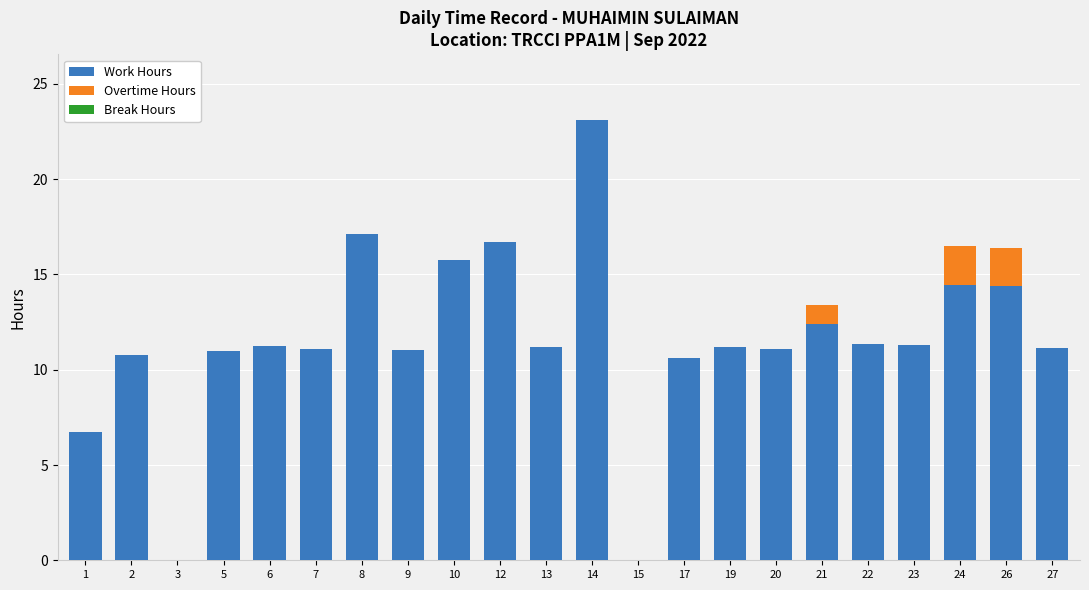

What is the maximum value for Work Hours?

23.1